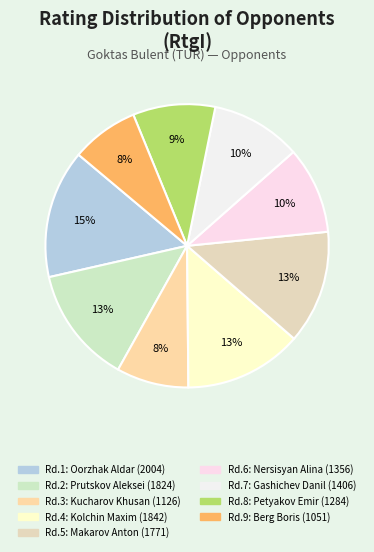

Count the number of slices in the pie.

9